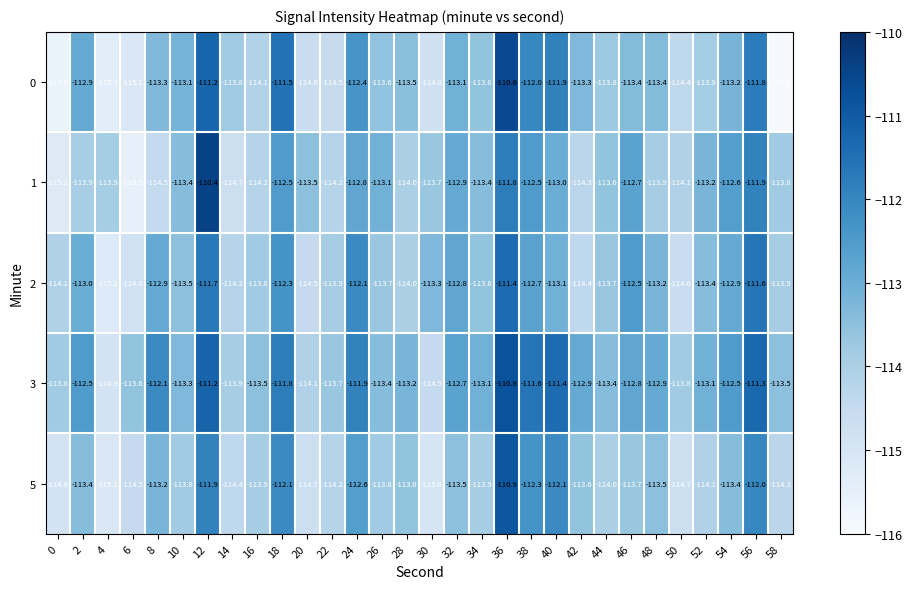

Is it true that 1 equals -113.5 at 20?

True